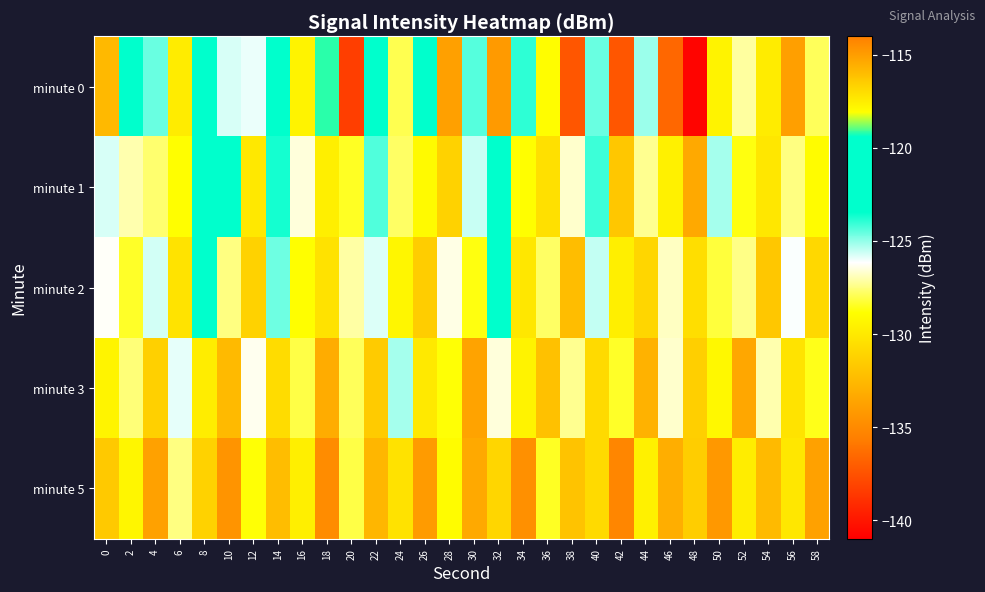

What is the total value across all series at 0?

-645.6